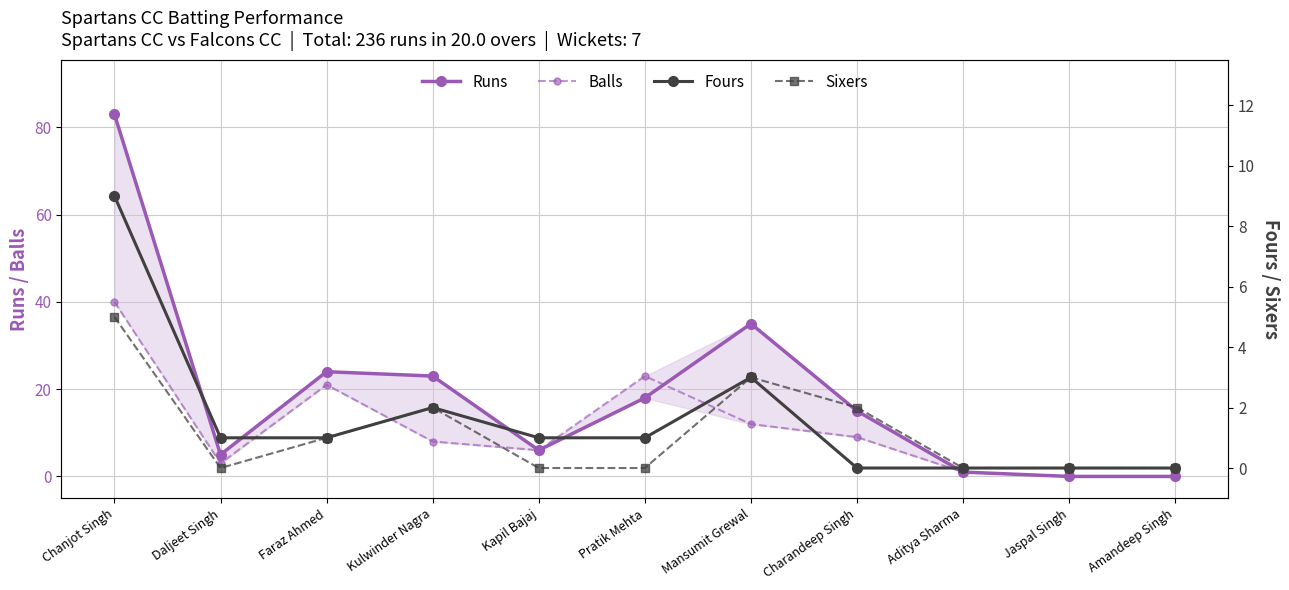

What is the label of the 3rd point from the left?

Faraz Ahmed